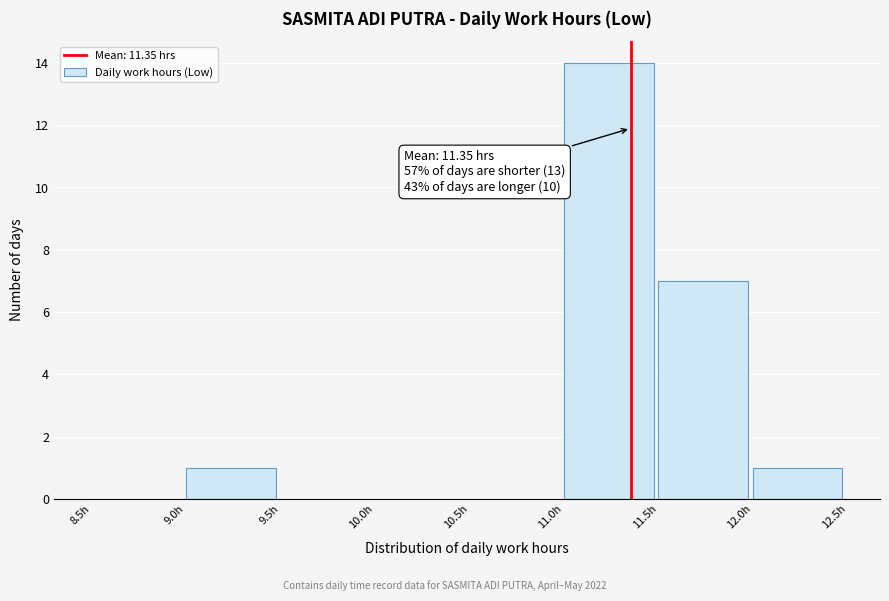

Over which range of the x-axis is the bar tallest?

11.0 to 11.5